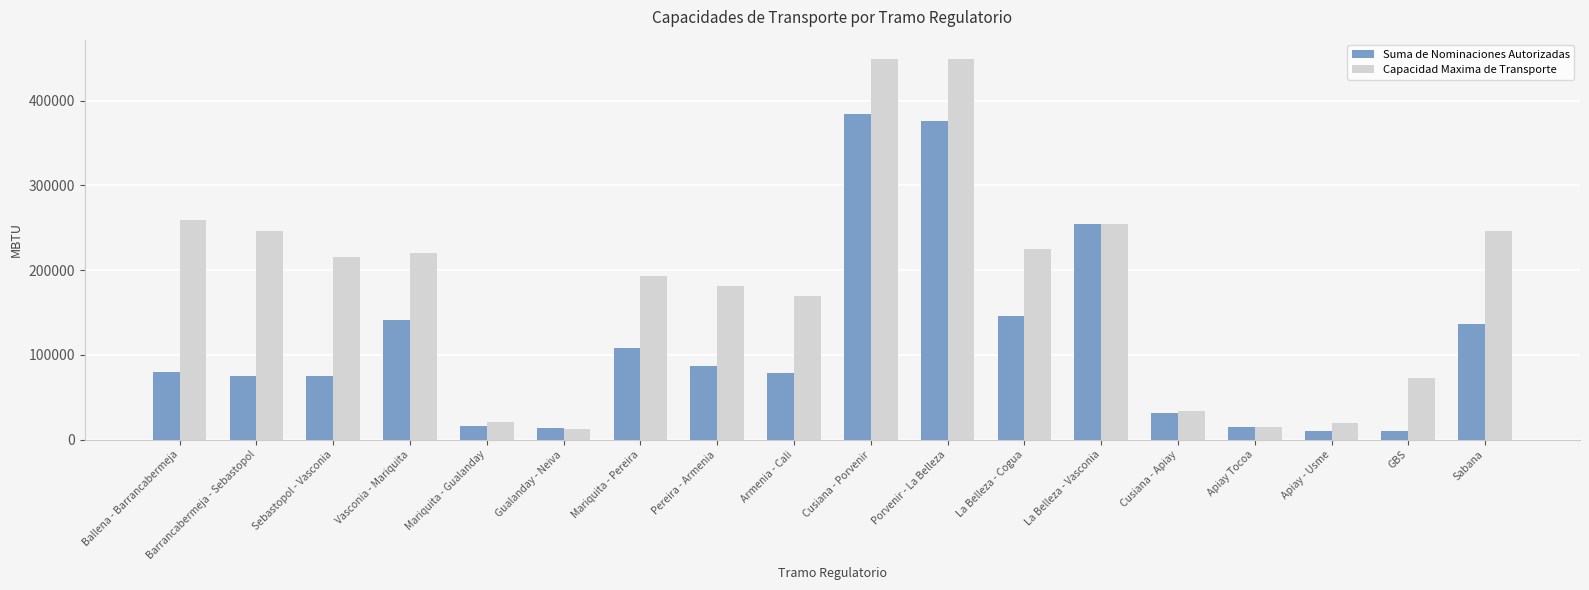

True or false: Suma de Nominaciones Autorizadas has a value of 238004 at La Belleza - Cogua.

False